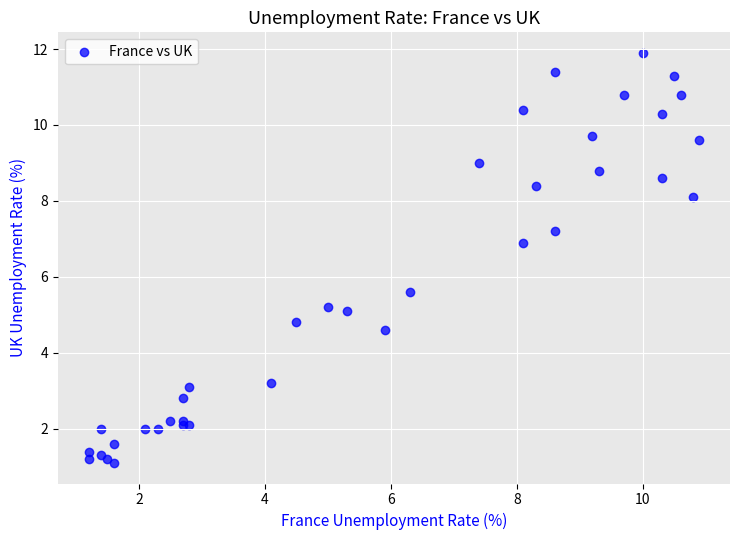

What Y value in the scatter plot is closest to 6?

5.6